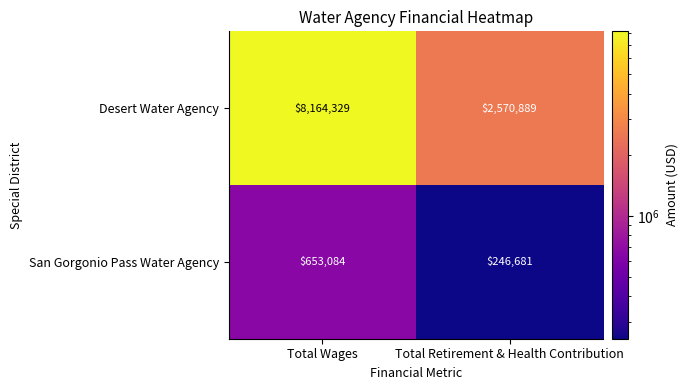

What is the difference between the maximum and minimum values in the Desert Water Agency series?

5593440